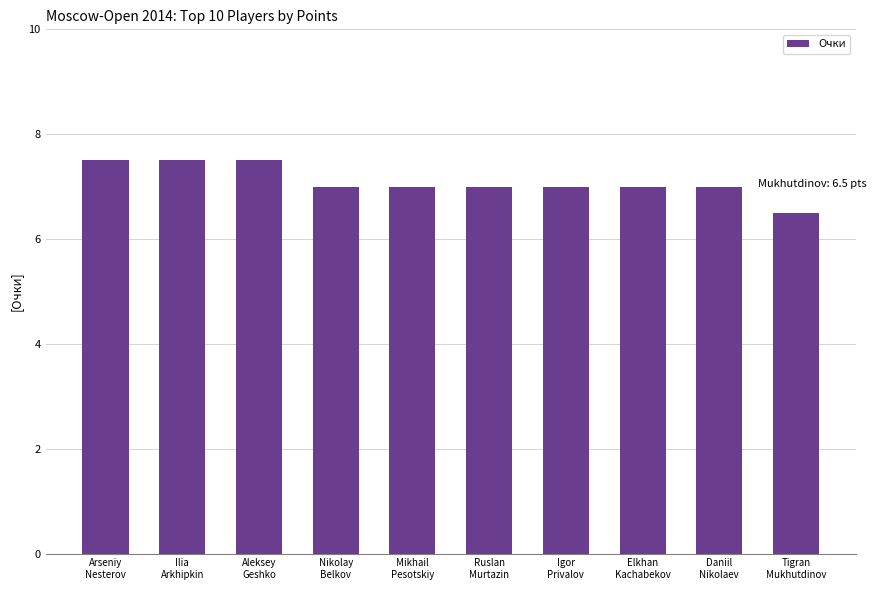

Reading left to right, transcribe all the data shown in this chart.

Arseniy
Nesterov=7.5	Ilia
Arkhipkin=7.5	Aleksey
Geshko=7.5	Nikolay
Belkov=7.0	Mikhail
Pesotskiy=7.0	Ruslan
Murtazin=7.0	Igor
Privalov=7.0	Elkhan
Kachabekov=7.0	Daniil
Nikolaev=7.0	Tigran
Mukhutdinov=6.5